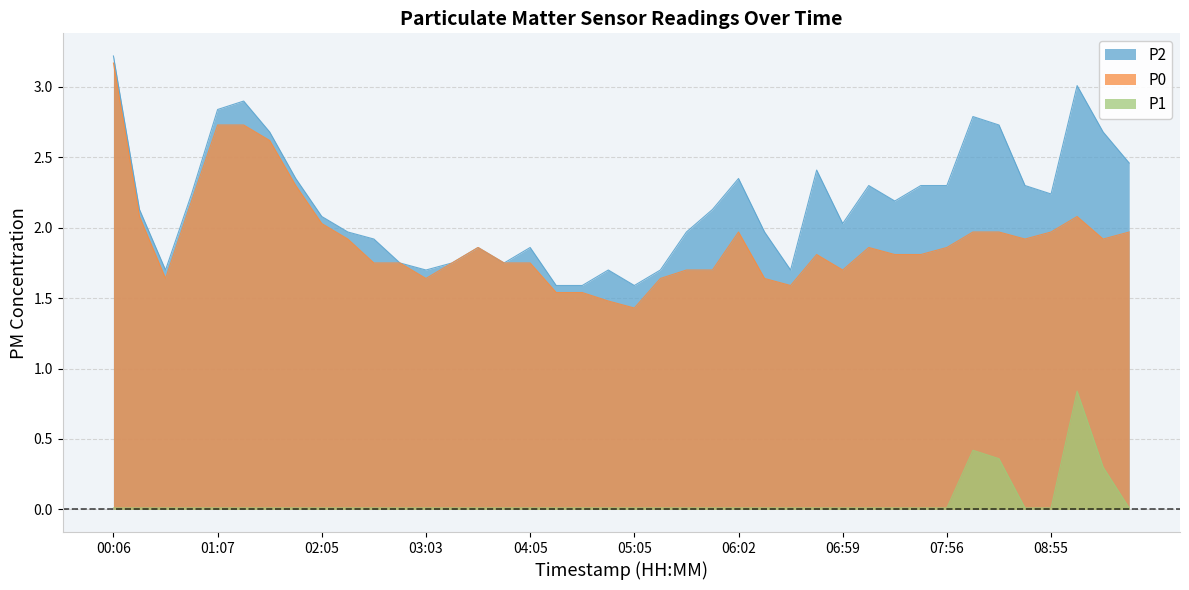

True or false: P1 has a value of 0.0 at 05:48.

False